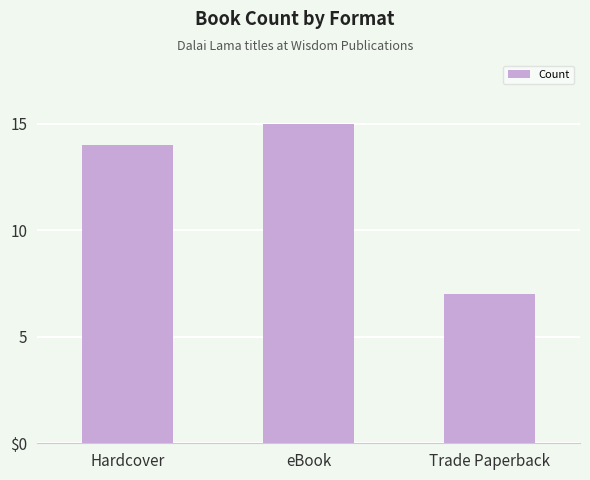

How many values are between 7 and 15?

3